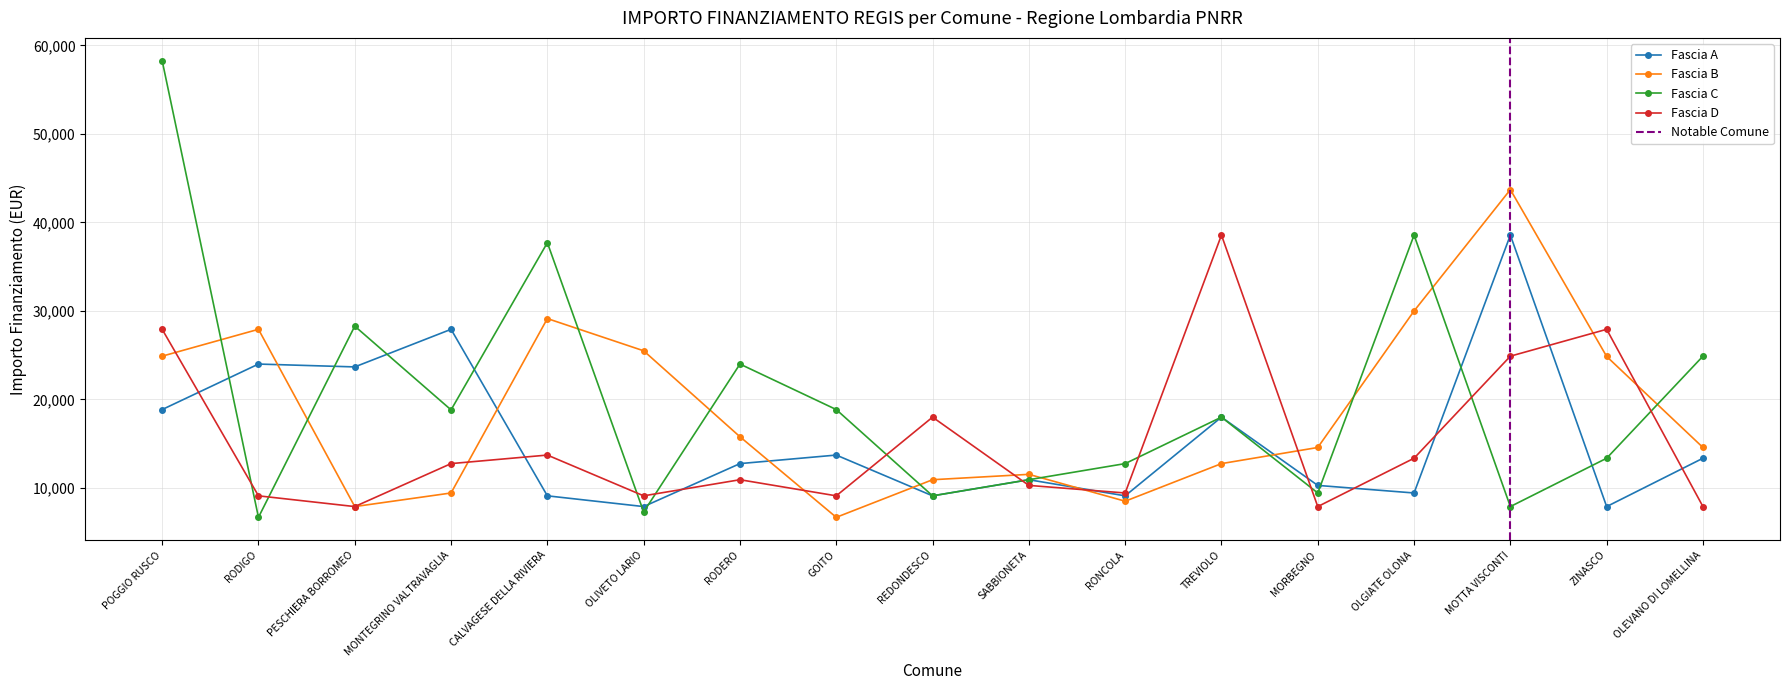

Count the number of data series in this chart.

4